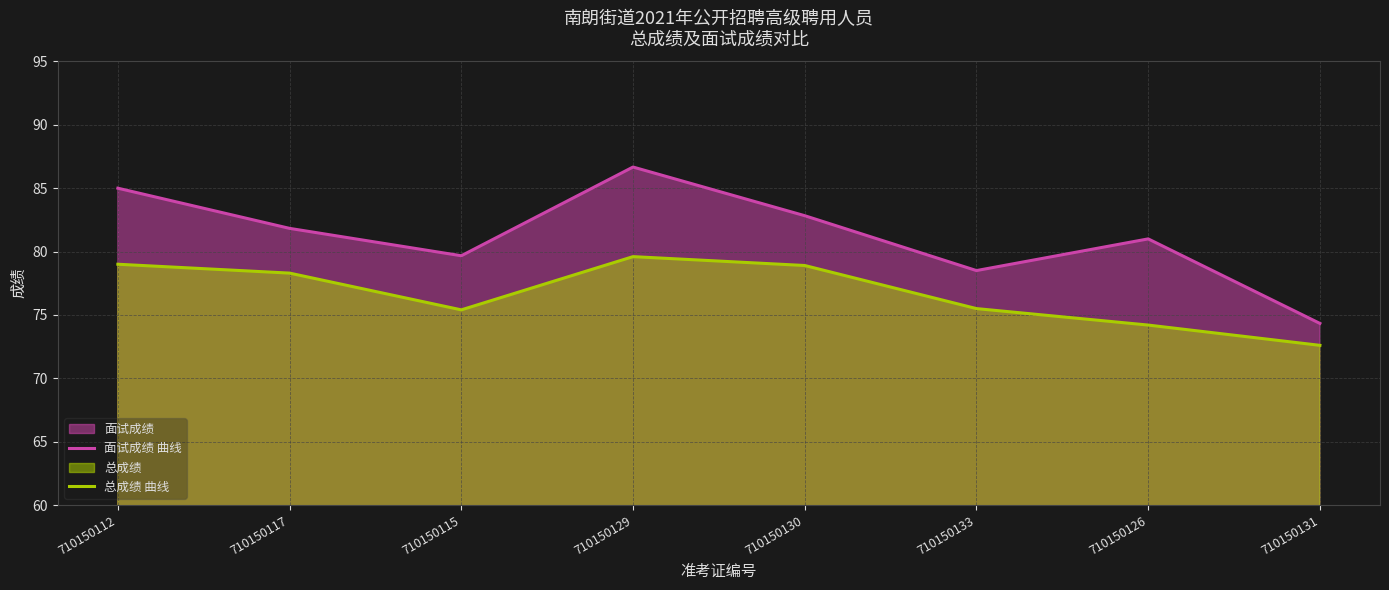

Reading left to right, what are all the values shown in this chart?

面试成绩 曲线: 710150112=85.0	710150117=81.8	710150115=79.7	710150129=86.7	710150130=82.8	710150133=78.5	710150126=81.0	710150131=74.3
总成绩 曲线: 710150112=79.0	710150117=78.3	710150115=75.4	710150129=79.6	710150130=78.9	710150133=75.5	710150126=74.2	710150131=72.6